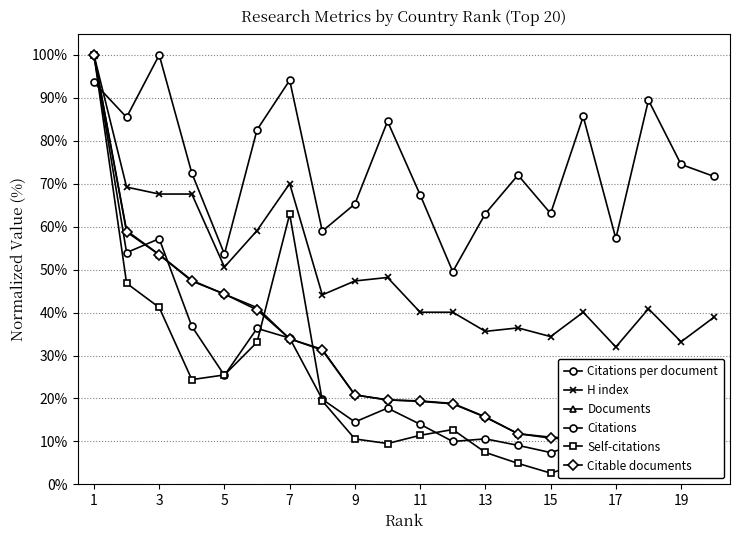

Does the chart display data point markers on the line(s)?

Yes